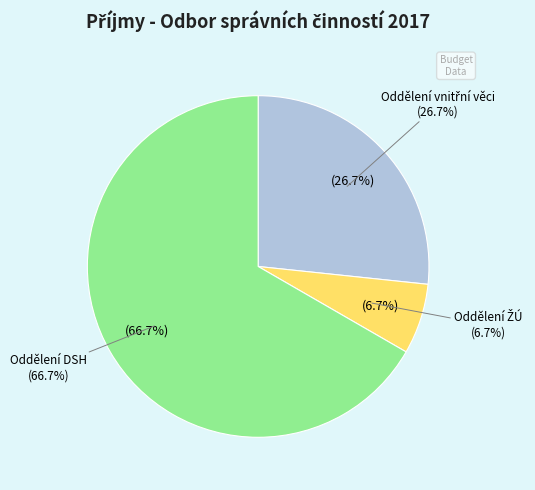

Count the number of slices in the pie.

3